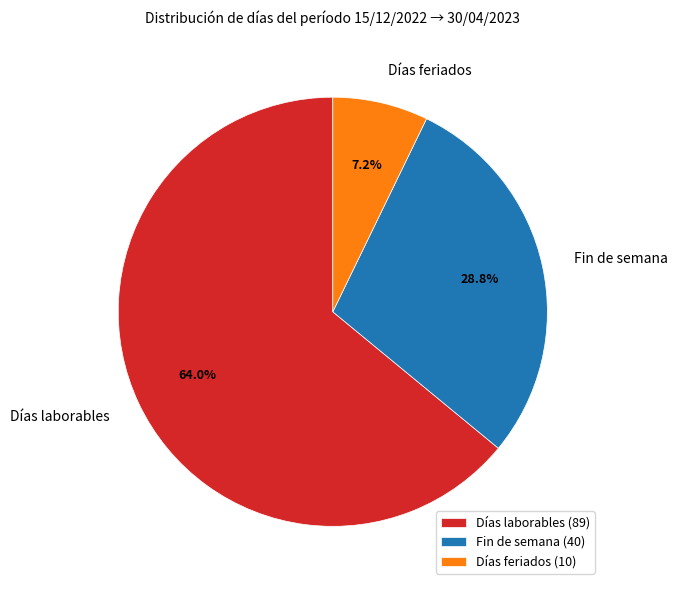

What is the total percentage of Fin de semana and Días feriados?

36.0%